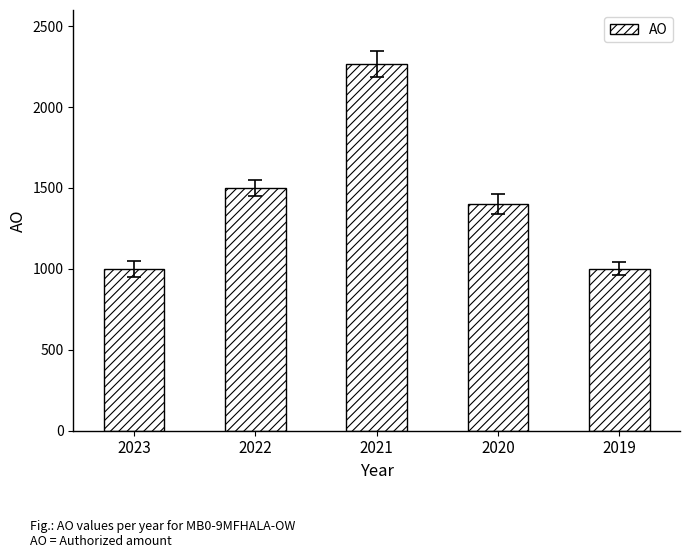

What is the difference between the second highest and minimum values?

500